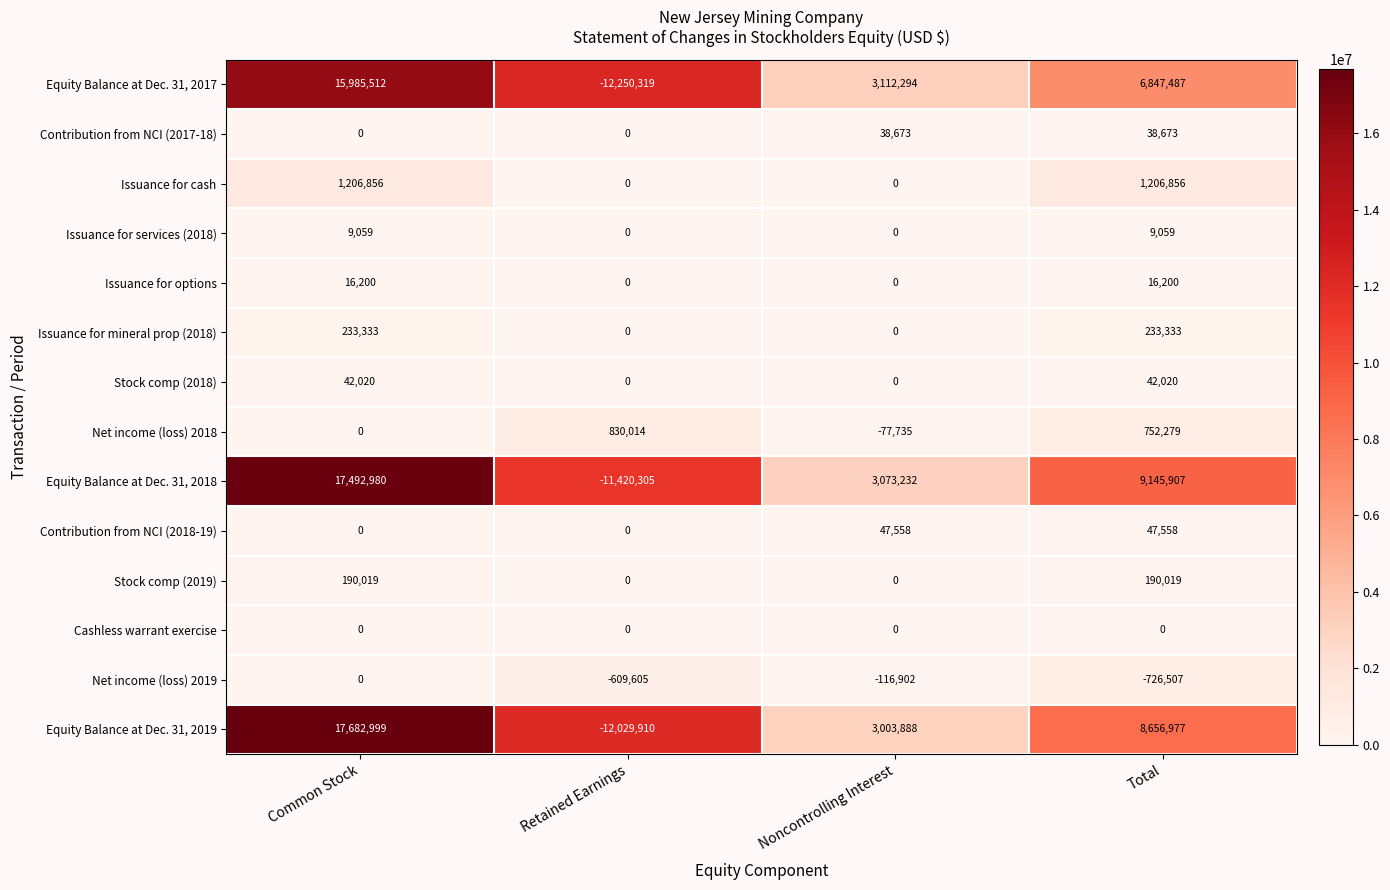

How many distinct data groups are displayed?

14